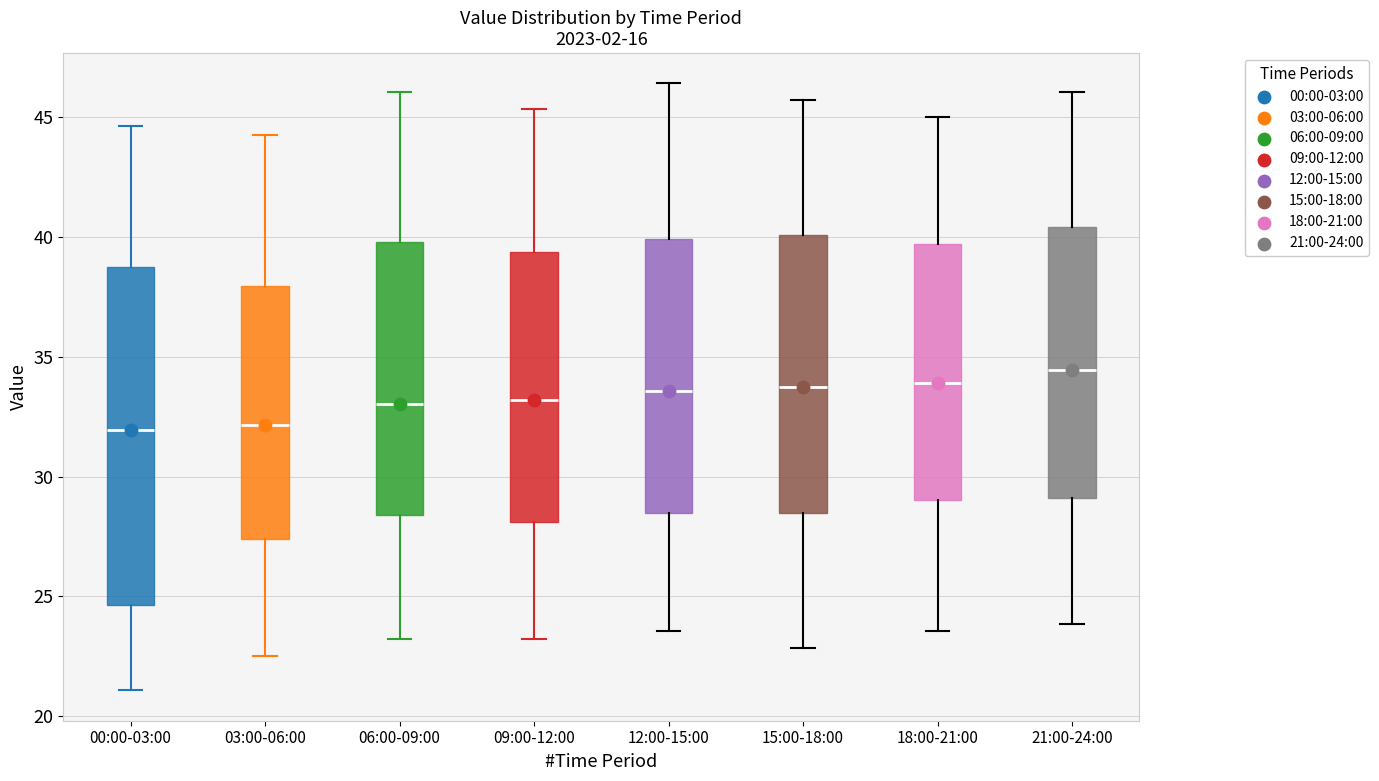

Which box is the tallest, from its lower edge to its upper edge?

00:00-03:00